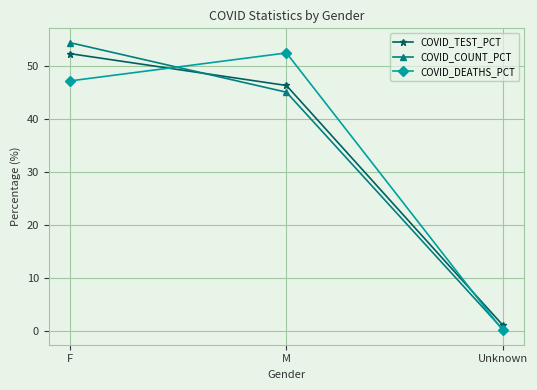

At which category is the sum across all series the highest?

F